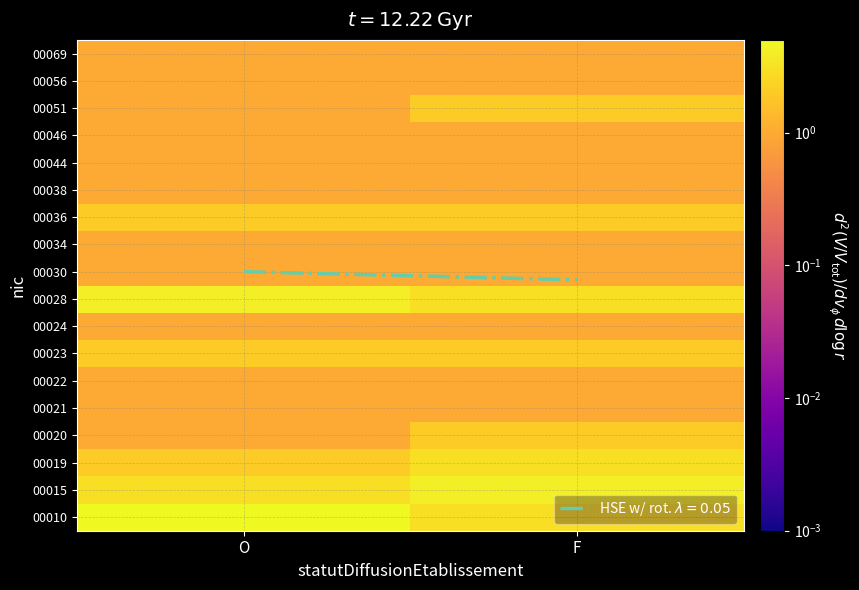

At how many categories does at least one series exceed 4?

1